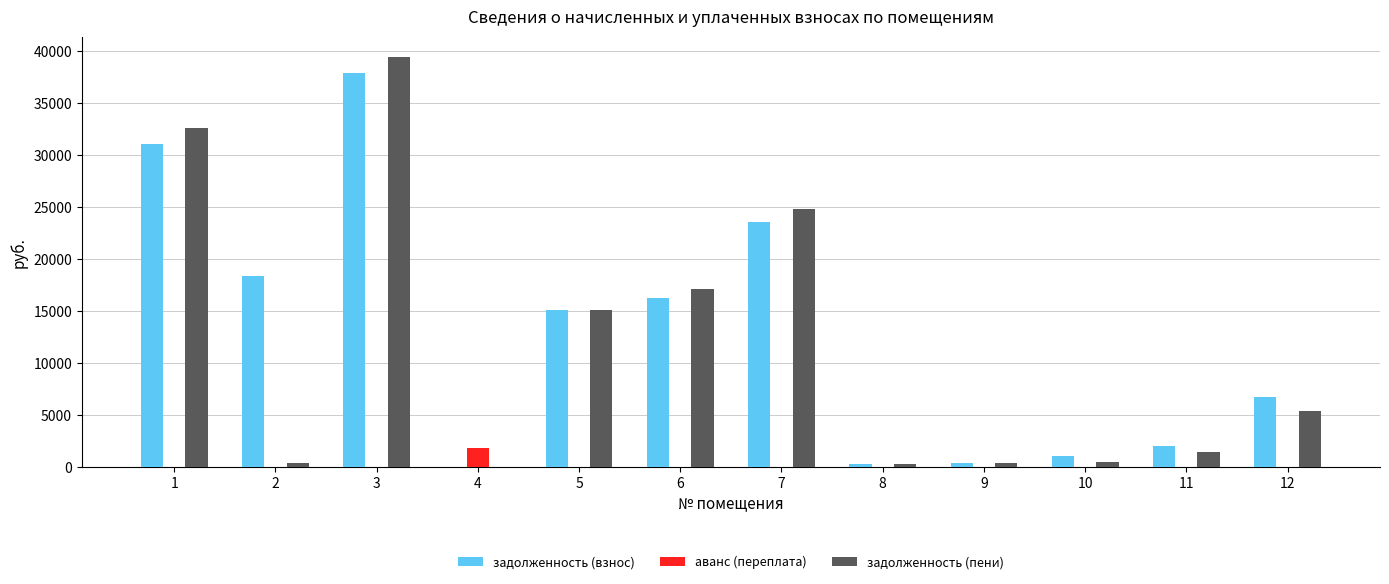

At which category is the sum across all series the highest?

3